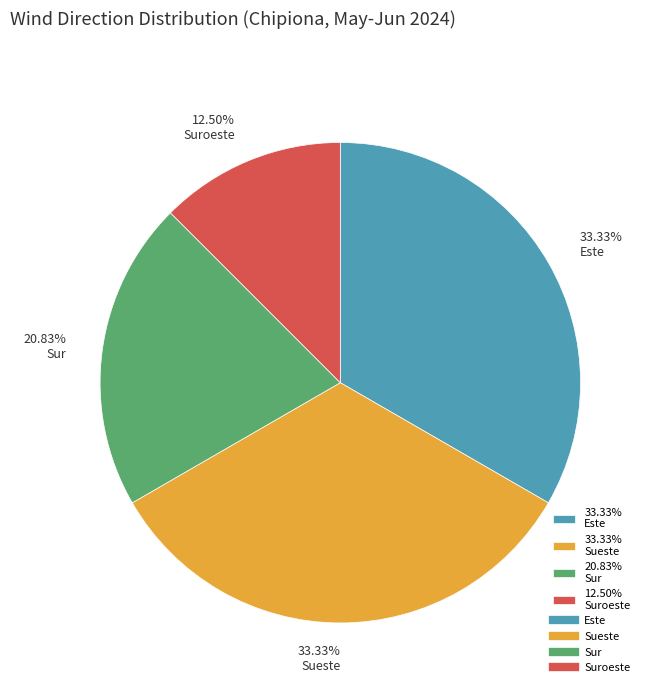

Is the sum of 33.33% Sueste and 33.33% Este greater than half?

Yes